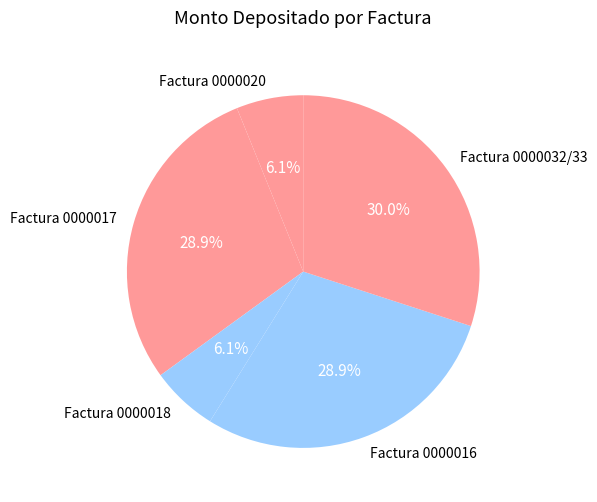

To the nearest percent, what is the difference between the Factura 0000016 and Factura 0000018 slice percentages?

23%